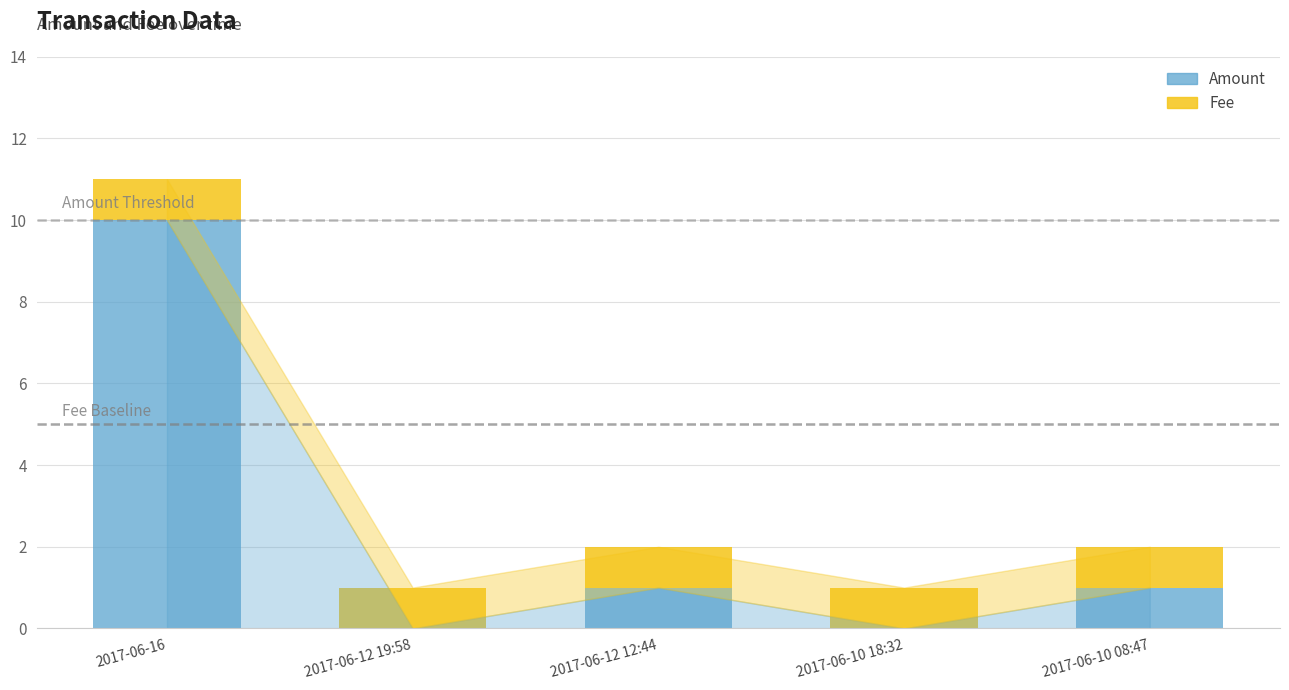

The value of Amount at 2017-06-10 18:32 is 5. True or false?

False